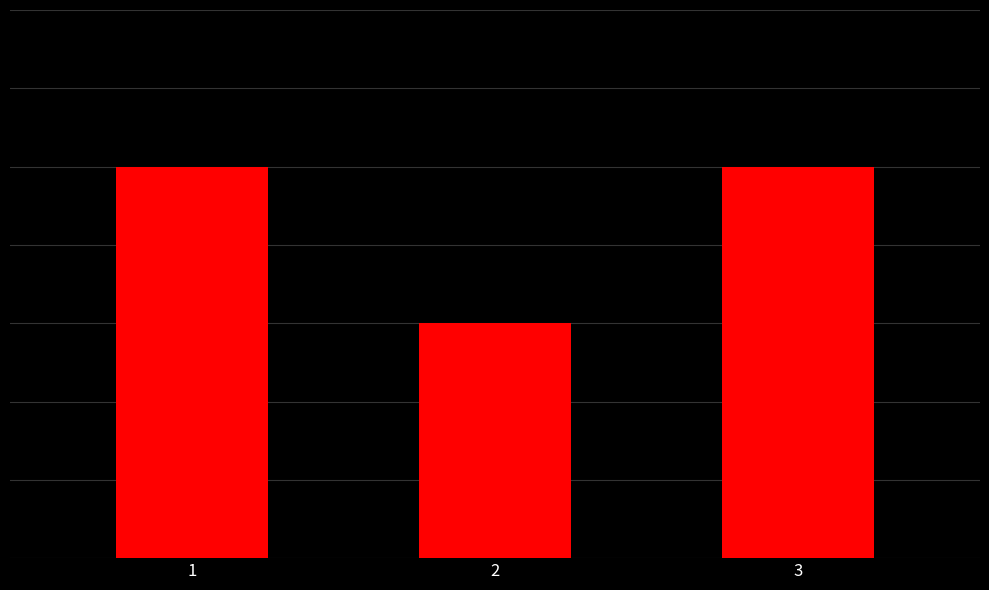

Reading left to right, what are all the values shown in this chart?

5	3	5